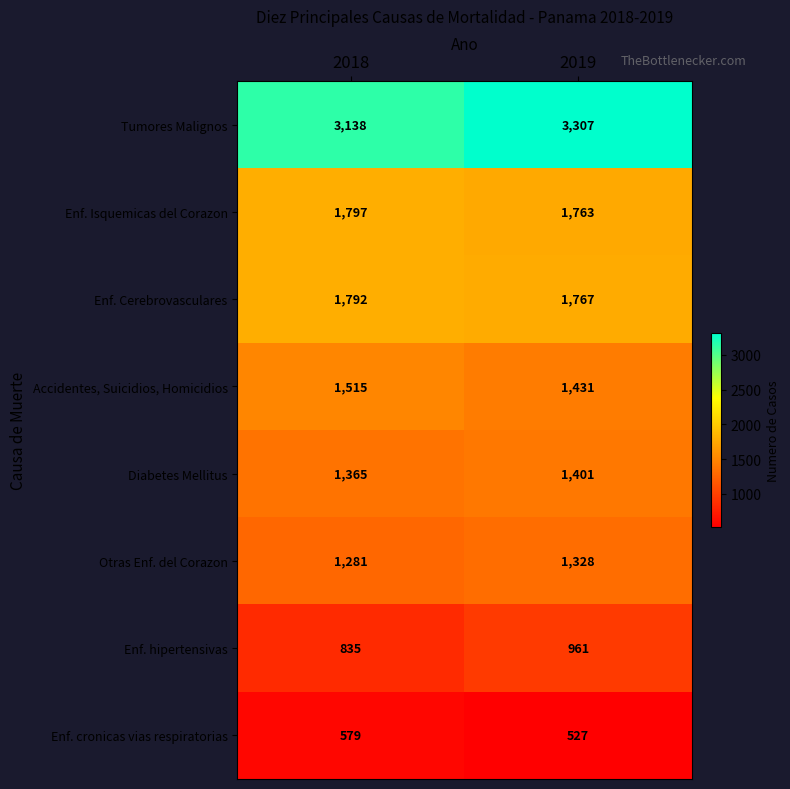

How many series are shown in this chart?

8